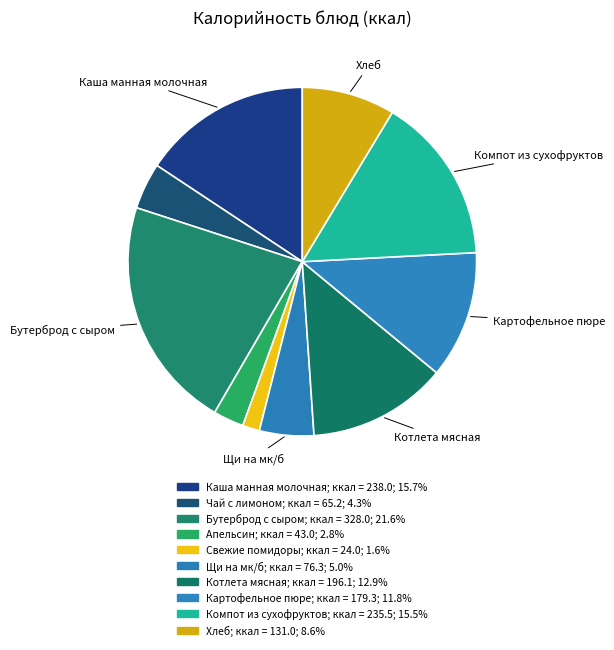

Count the number of slices in the pie.

10